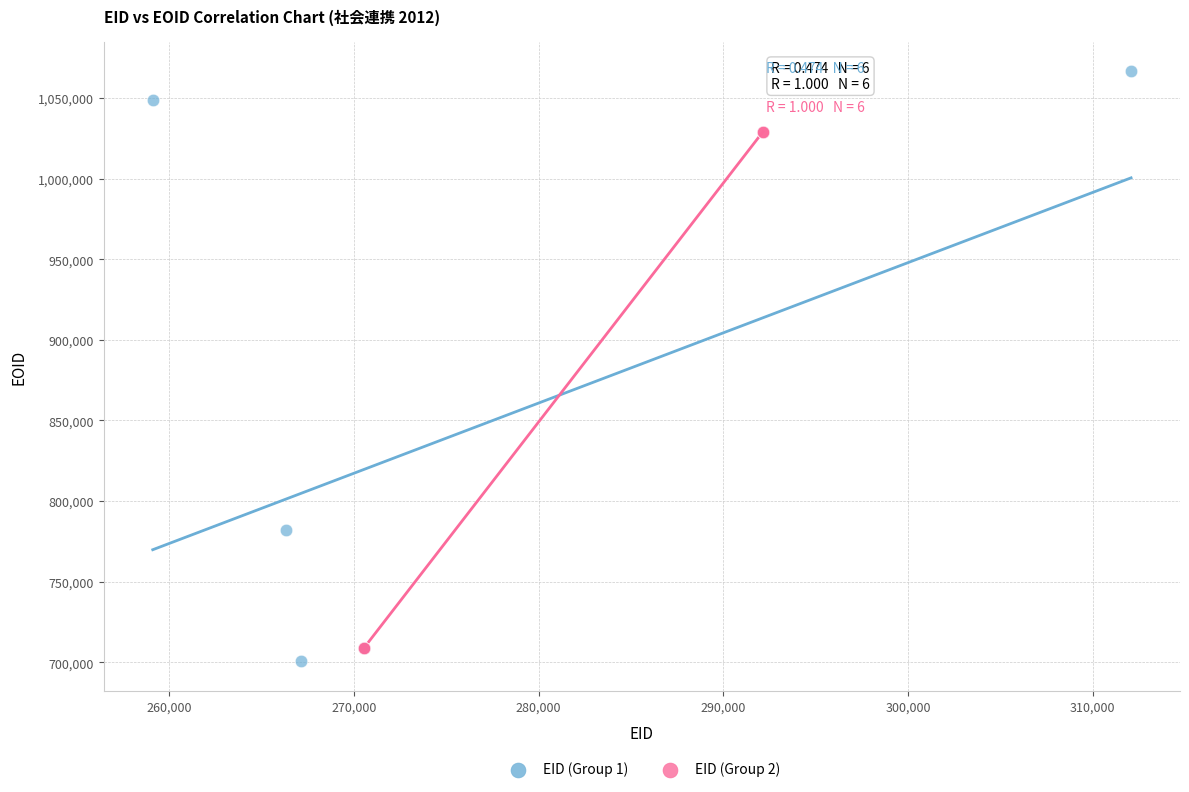

Which series has the largest Y range (max minus min)?

EID (Group 1)